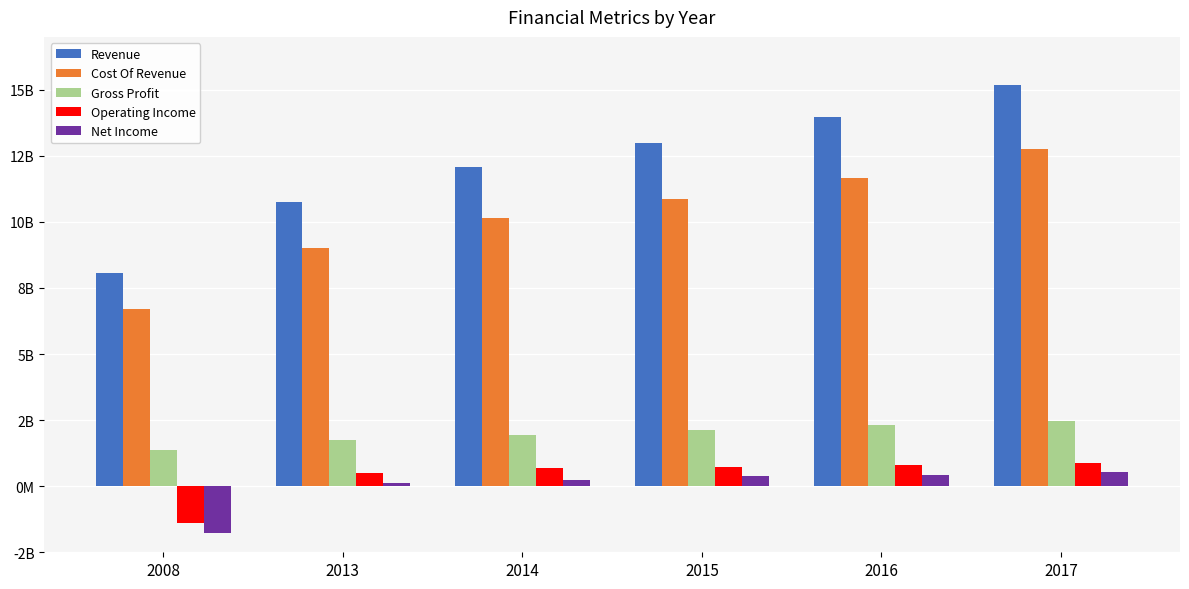

What is the value of the Revenue bar at the 5th from the left?

13981900000